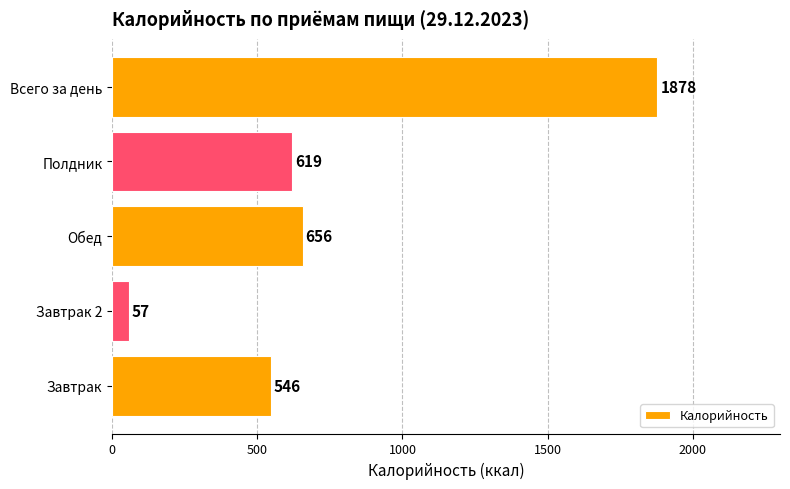

Count the number of categories in the chart.

5